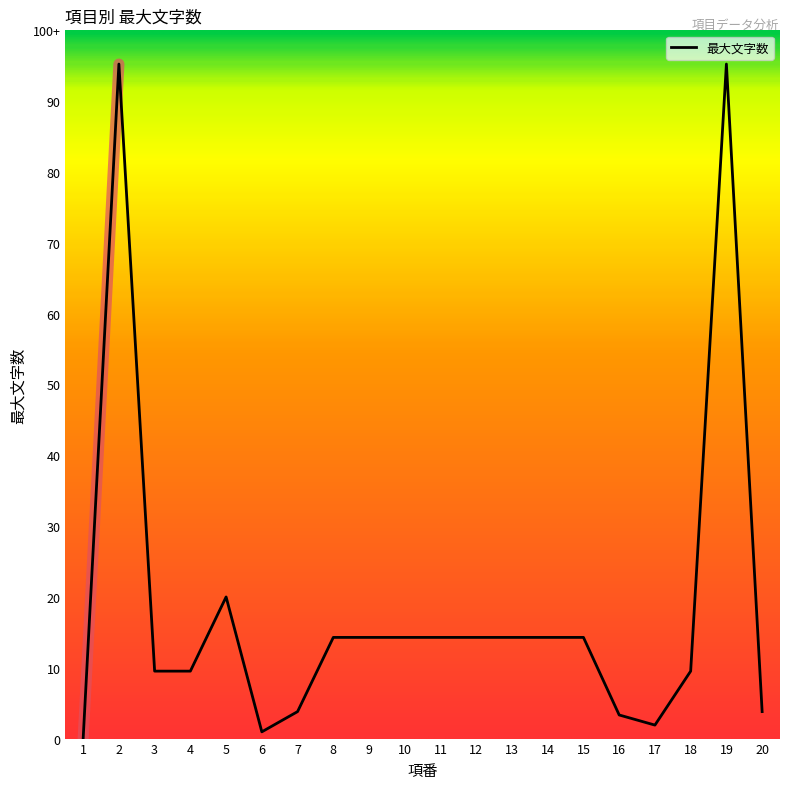

Does the chart display data point markers on the line(s)?

No